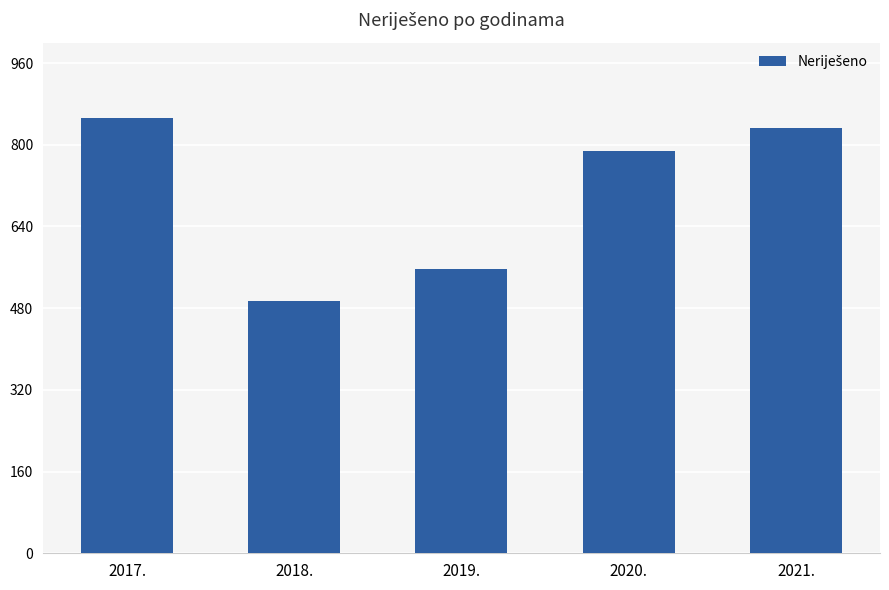

What is the average value?

704